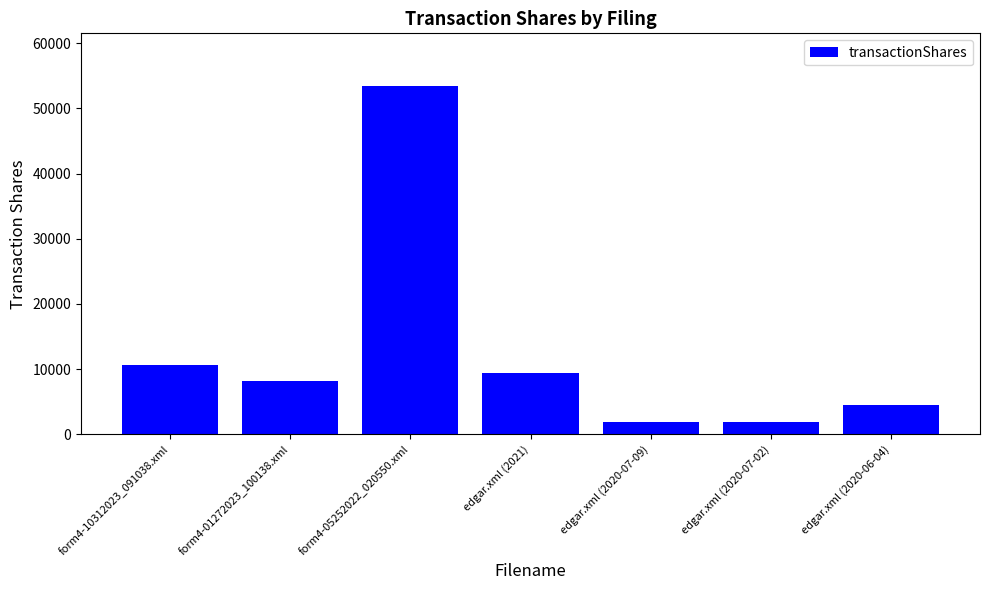

What is the difference between the values at edgar.xml (2020-07-09) and edgar.xml (2020-06-04)?

2558